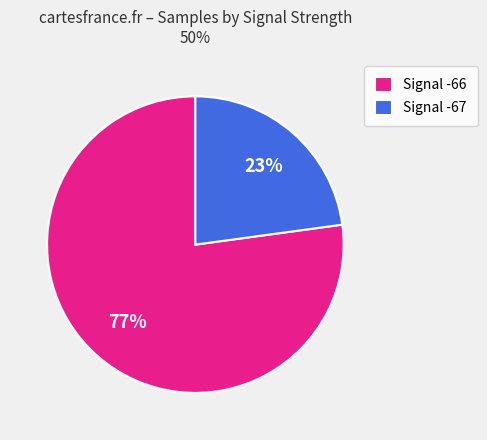

Which has a higher value, Signal -67 or Signal -66?

Signal -66